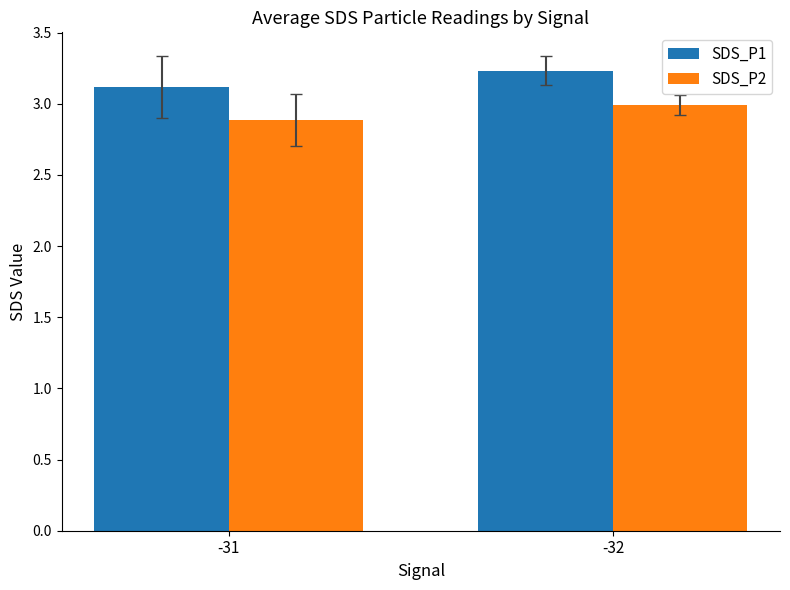

At which category does the chart reach its minimum across all series?

-31